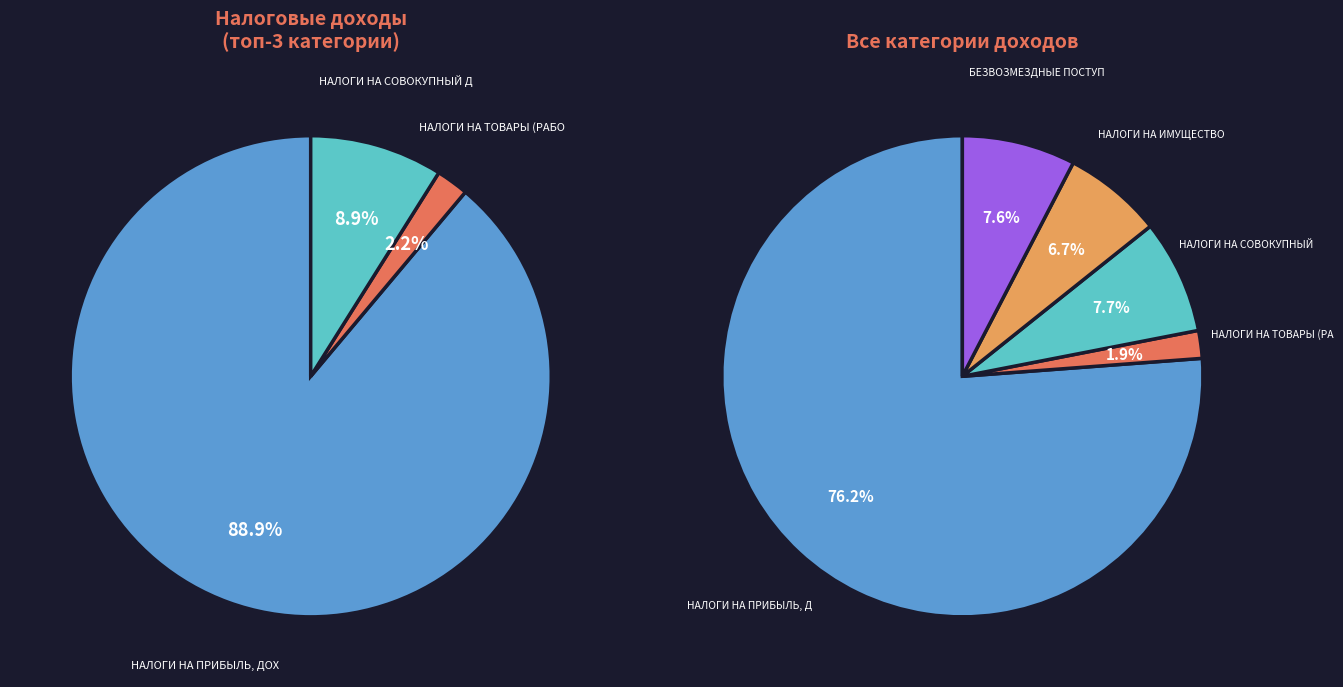

Is it true that НАЛОГИ НА СОВОКУПНЫЙ ДОХОД is 8% of the pie?

True